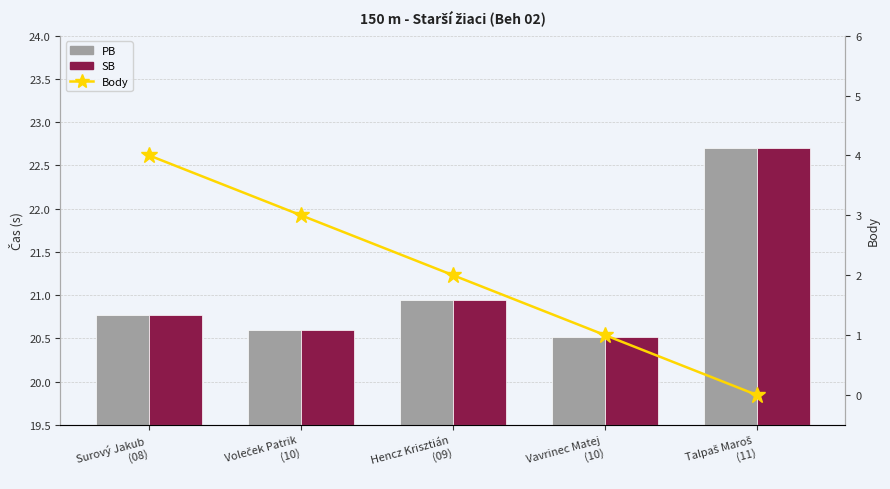

What is the difference between the second highest and minimum values in the PB series?

0.4